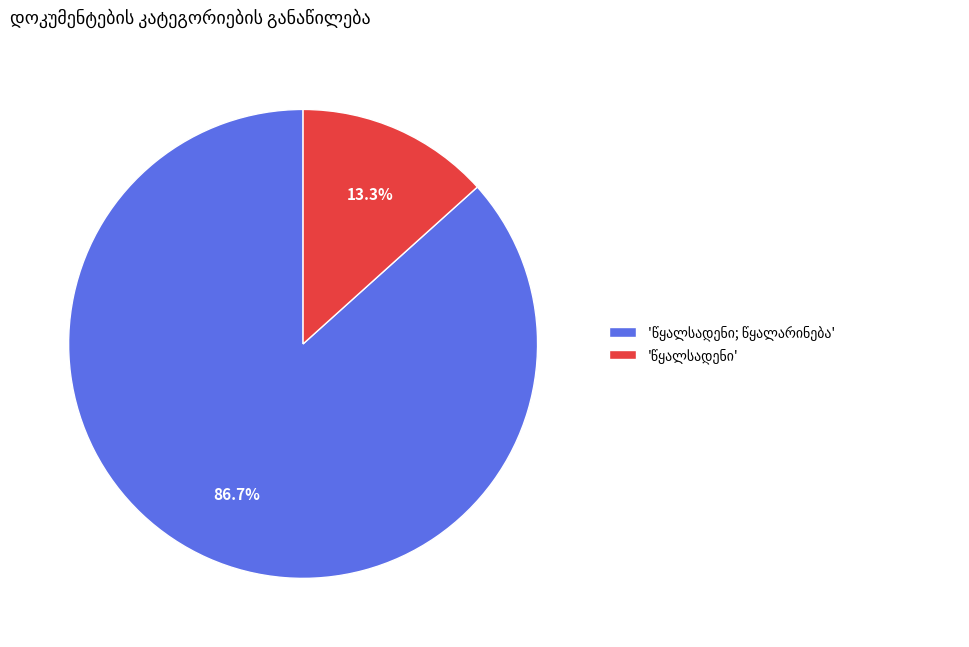

Does any single category account for the majority?

Yes